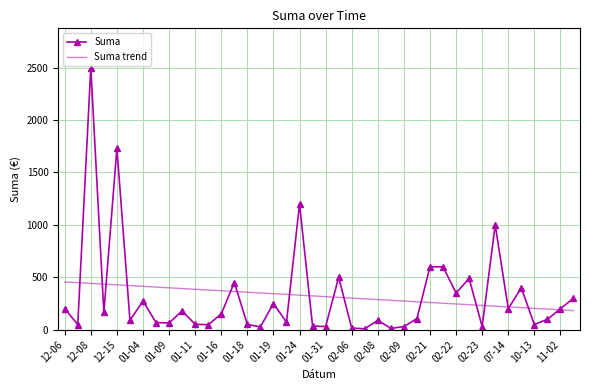

What is the difference between the maximum and minimum values in the Suma series?

2490.9